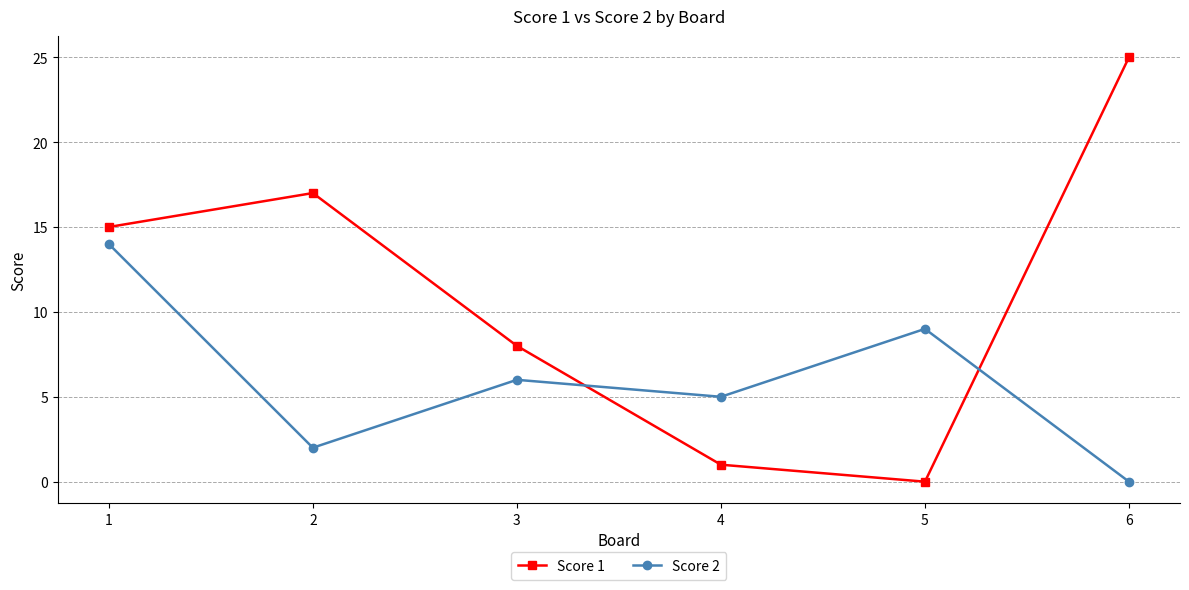

True or false: Score 2 has more than 2 points higher than both neighbors.

False